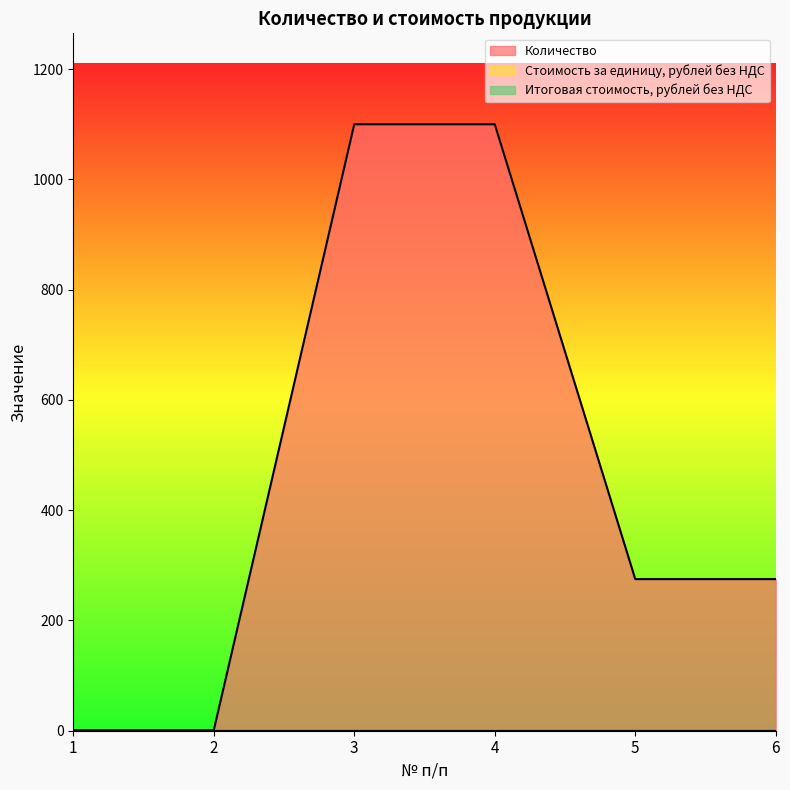

Rank the series at 1 from lowest to highest value.

Стоимость за единицу, рублей без НДС, Итоговая стоимость, рублей без НДС, Количество